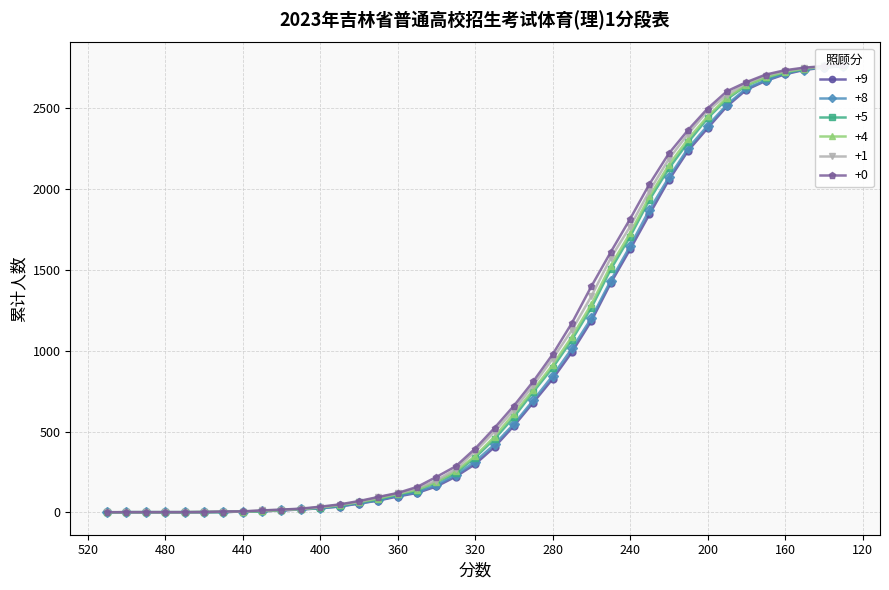

What is the highest value of the +9 series?

2760